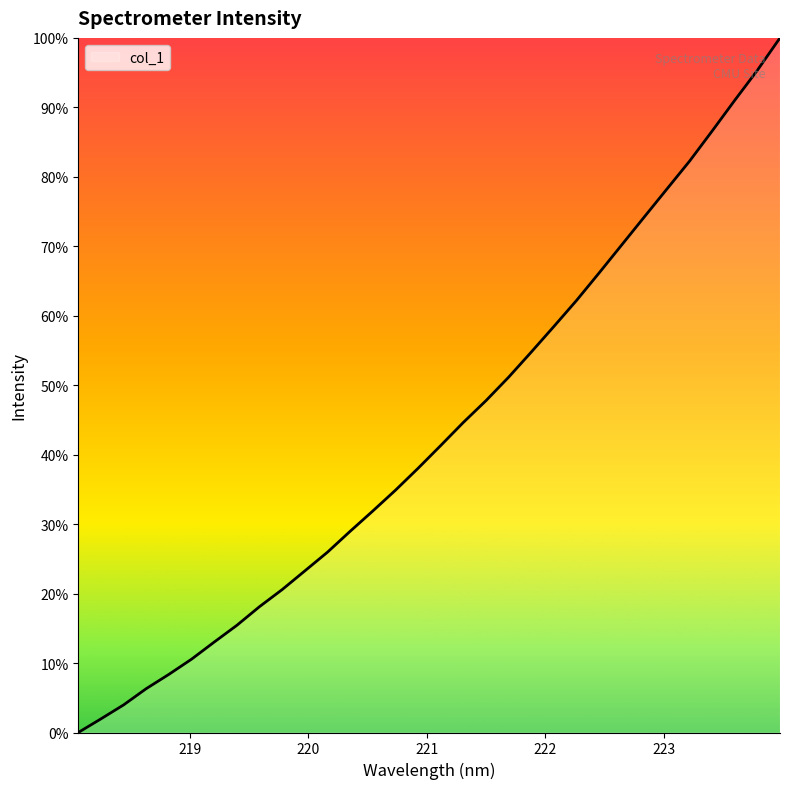

Is this an area chart (filled region under the line)?

Yes